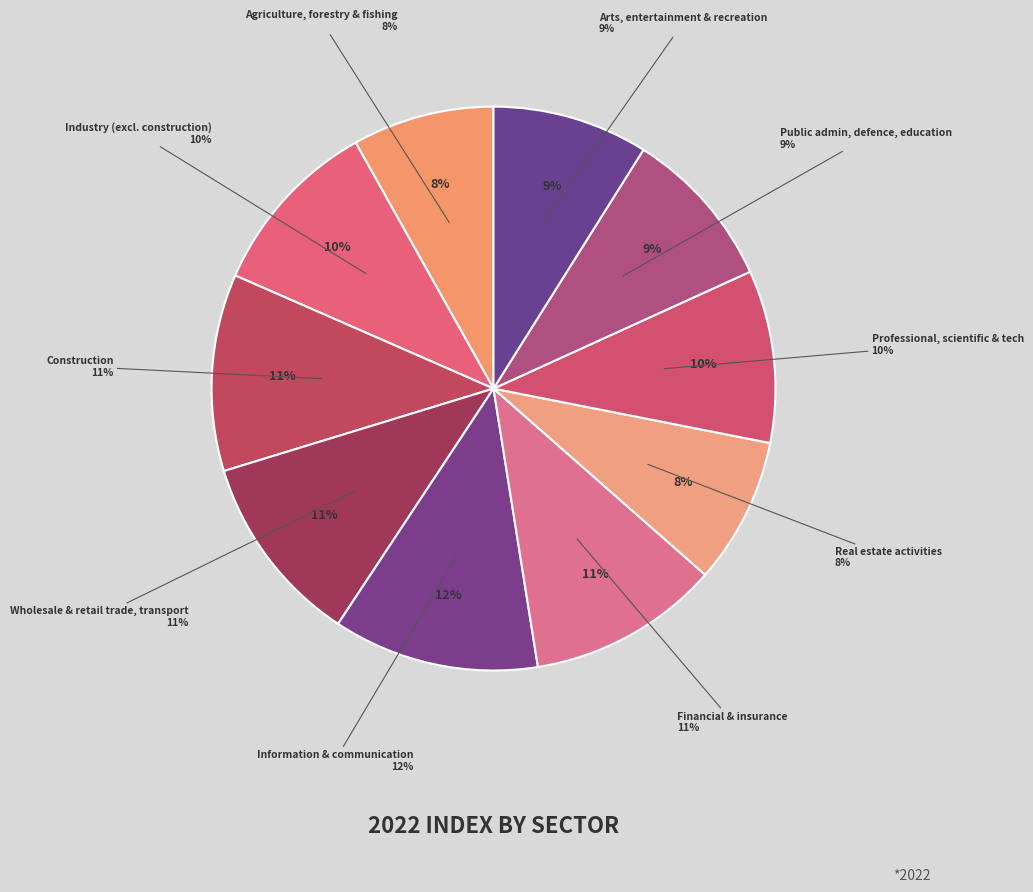

How many slices are in this pie chart?

10